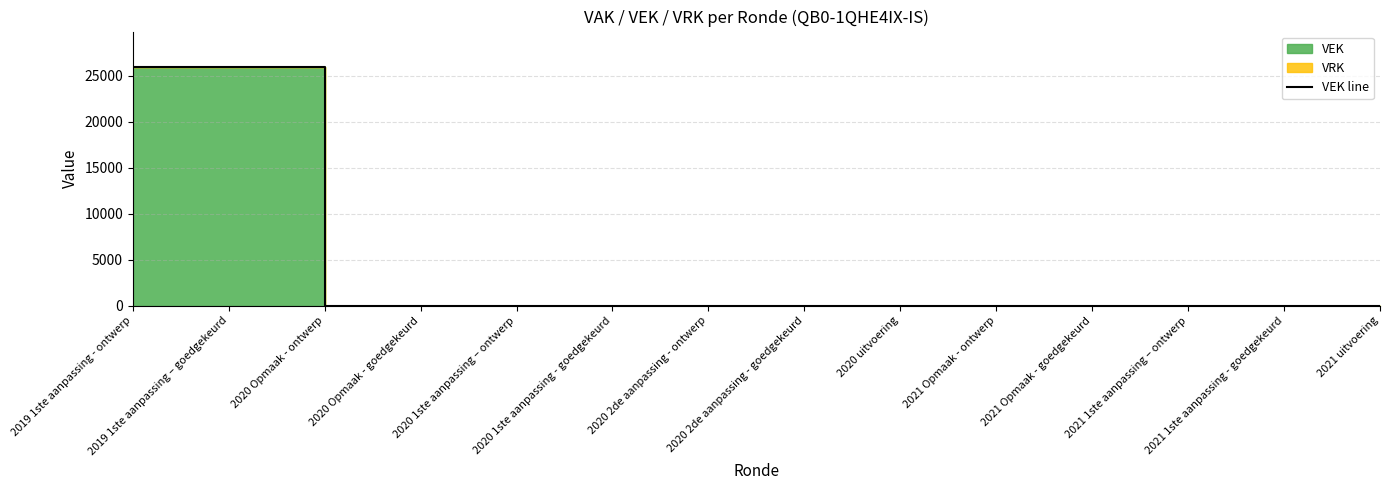

What position from the right is 2020 Opmaak - goedgekeurd?

11